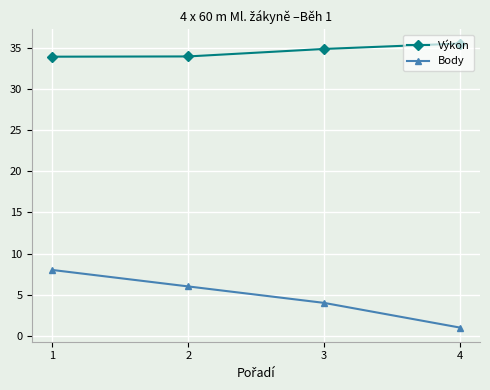

What are all the series names shown in the legend?

Výkon, Body